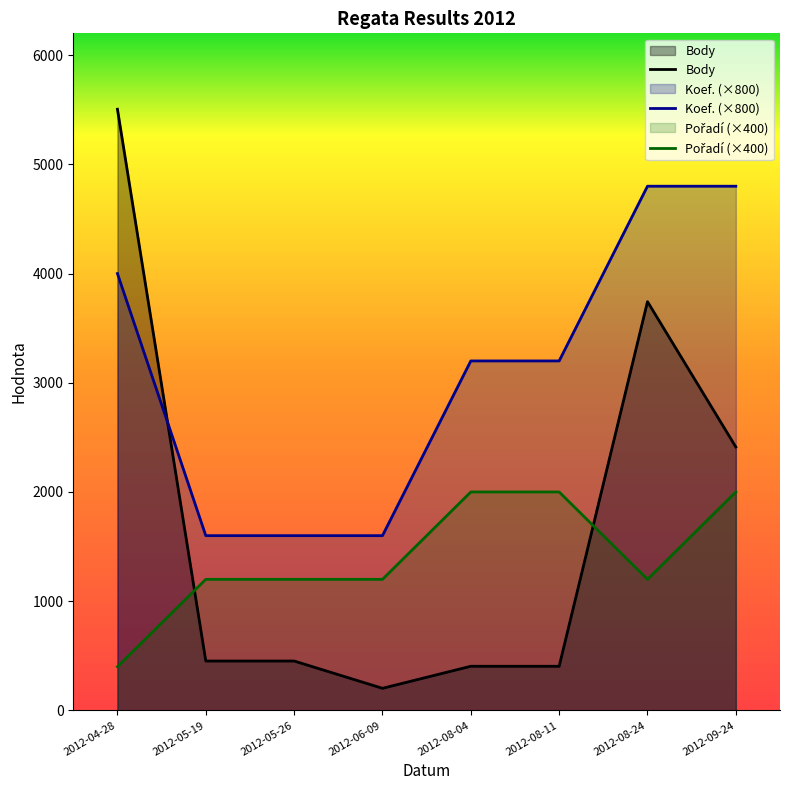

Where is Pořadí nearest to the value 1200?

2012-05-19